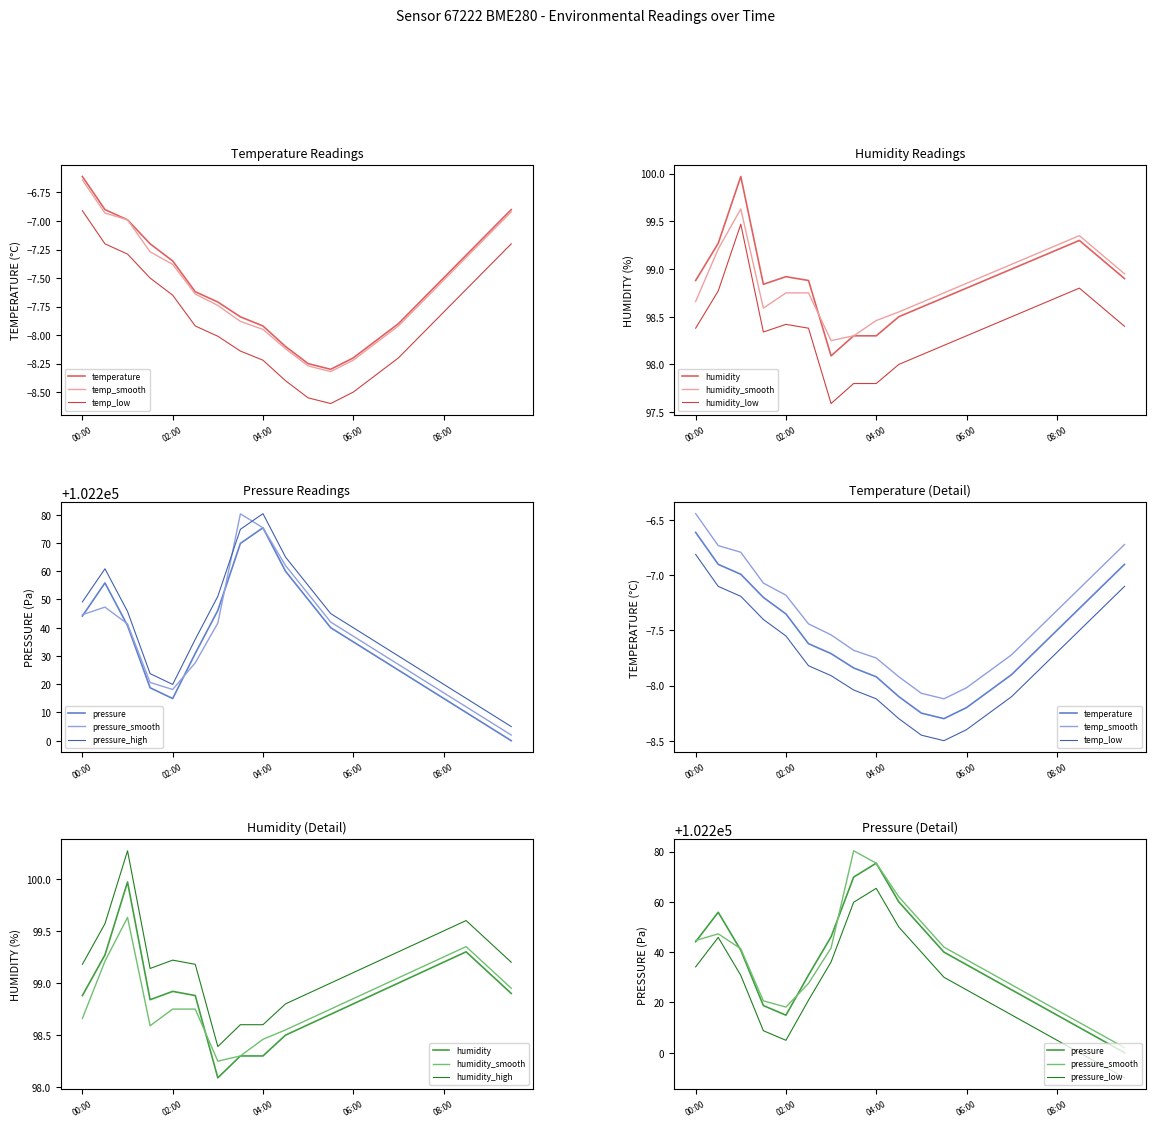

At which label does temperature first exceed -7?

00:00